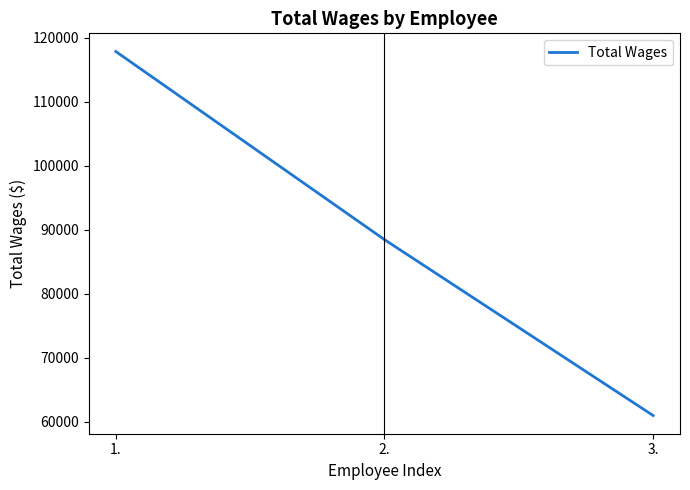

Reading left to right, extract all data points from this chart.

117884	88482	60990